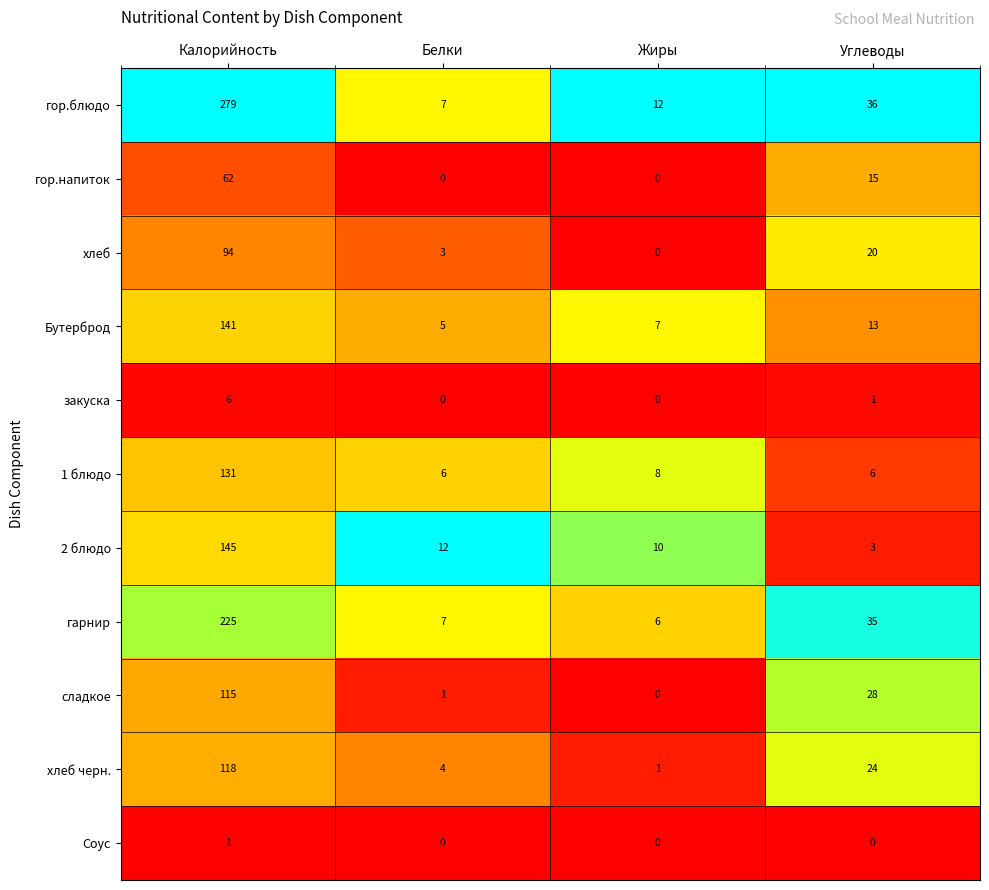

At which label does закуска first exceed 1?

Калорийность